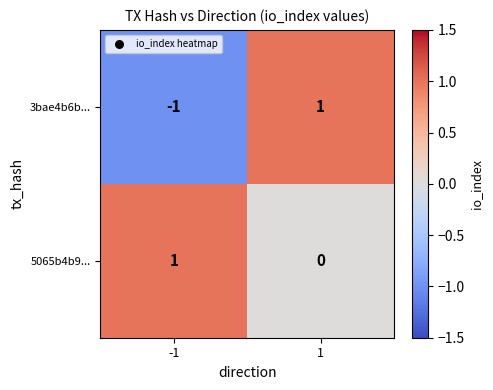

Rank the series by their average value, from highest to lowest.

5065b4b9..., 3bae4b6b...